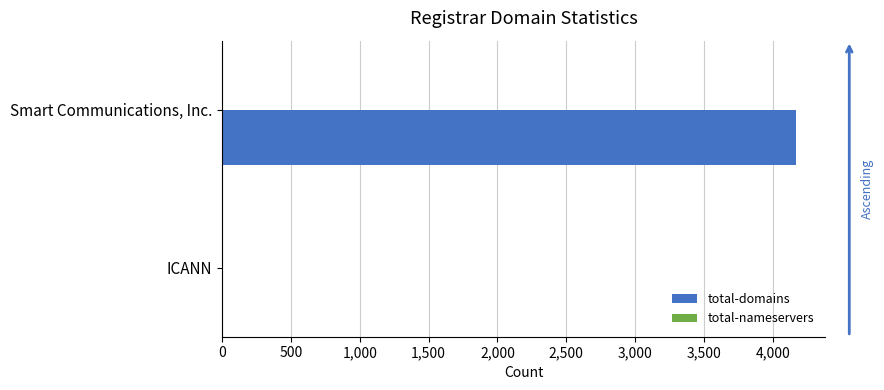

What is the sum of all total-domains values?

4172